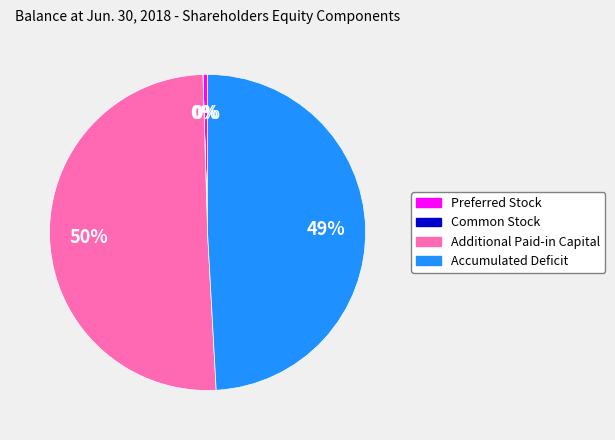

Is it true that Preferred Stock is 15% of the pie?

False